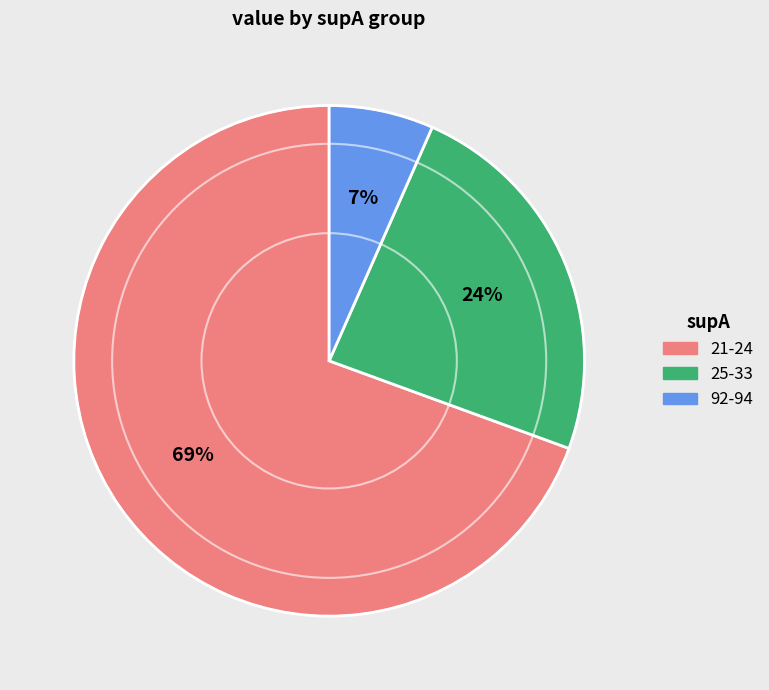

Is there any slice that represents more than half of the pie?

Yes